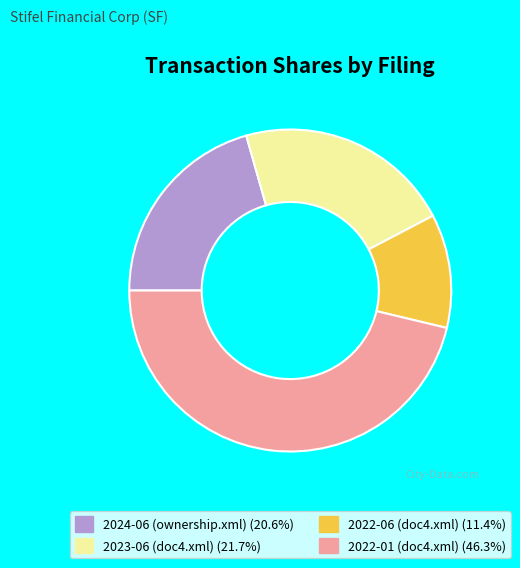

Does any single category account for the majority?

No